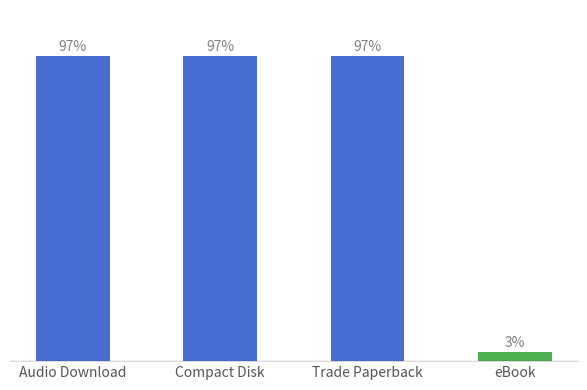

At which category does the chart reach its minimum across all series?

eBook